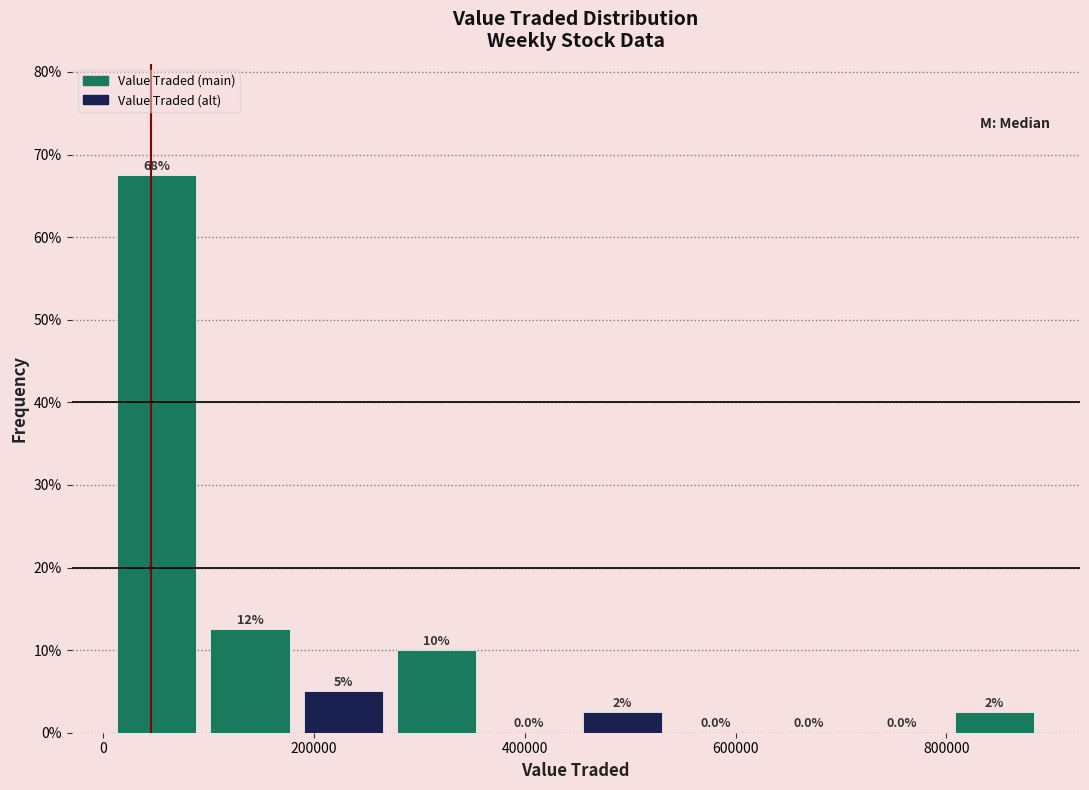

Over which range of the x-axis is the bar tallest?

0 to 100000